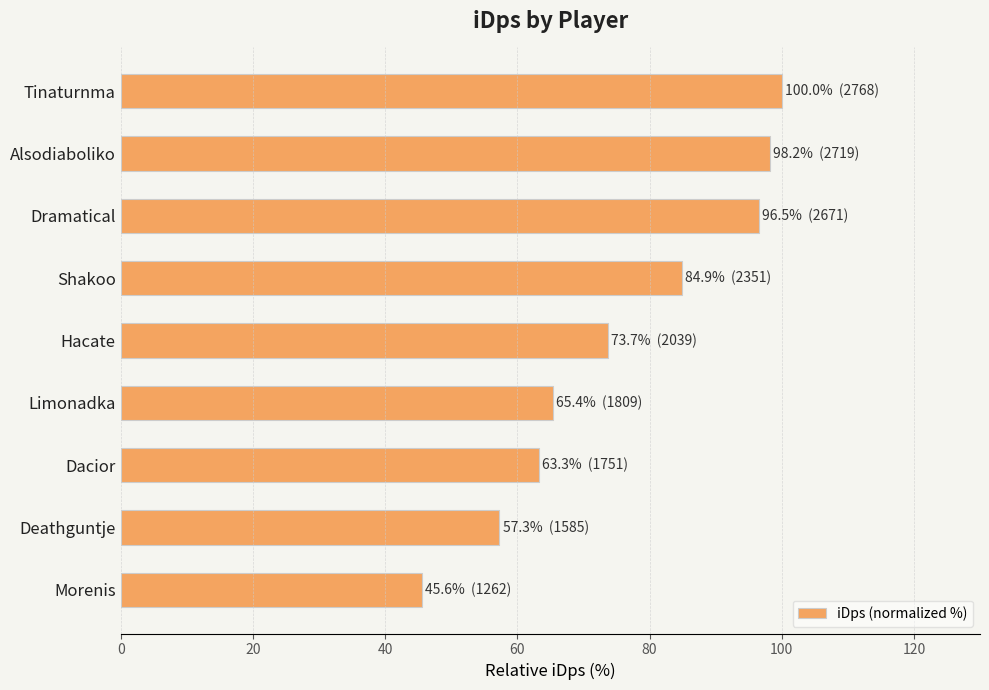

Which category has the lowest value across all series?

Morenis